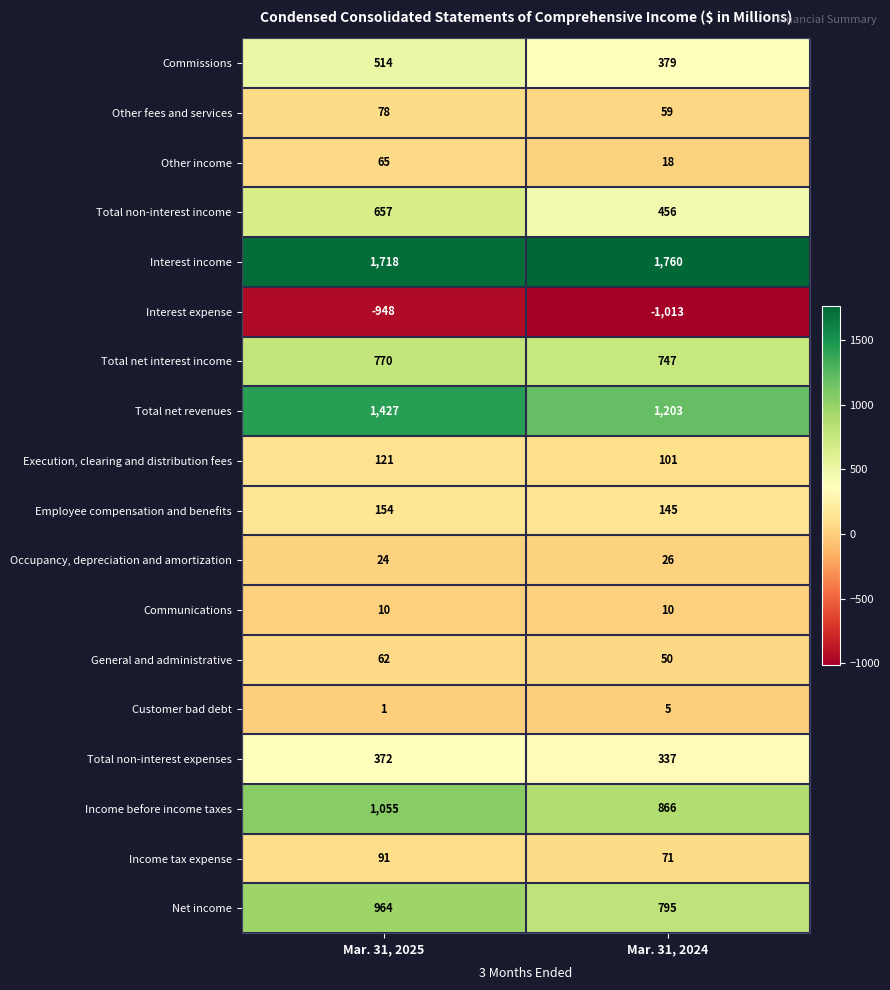

What is the maximum value shown in the chart?

1760